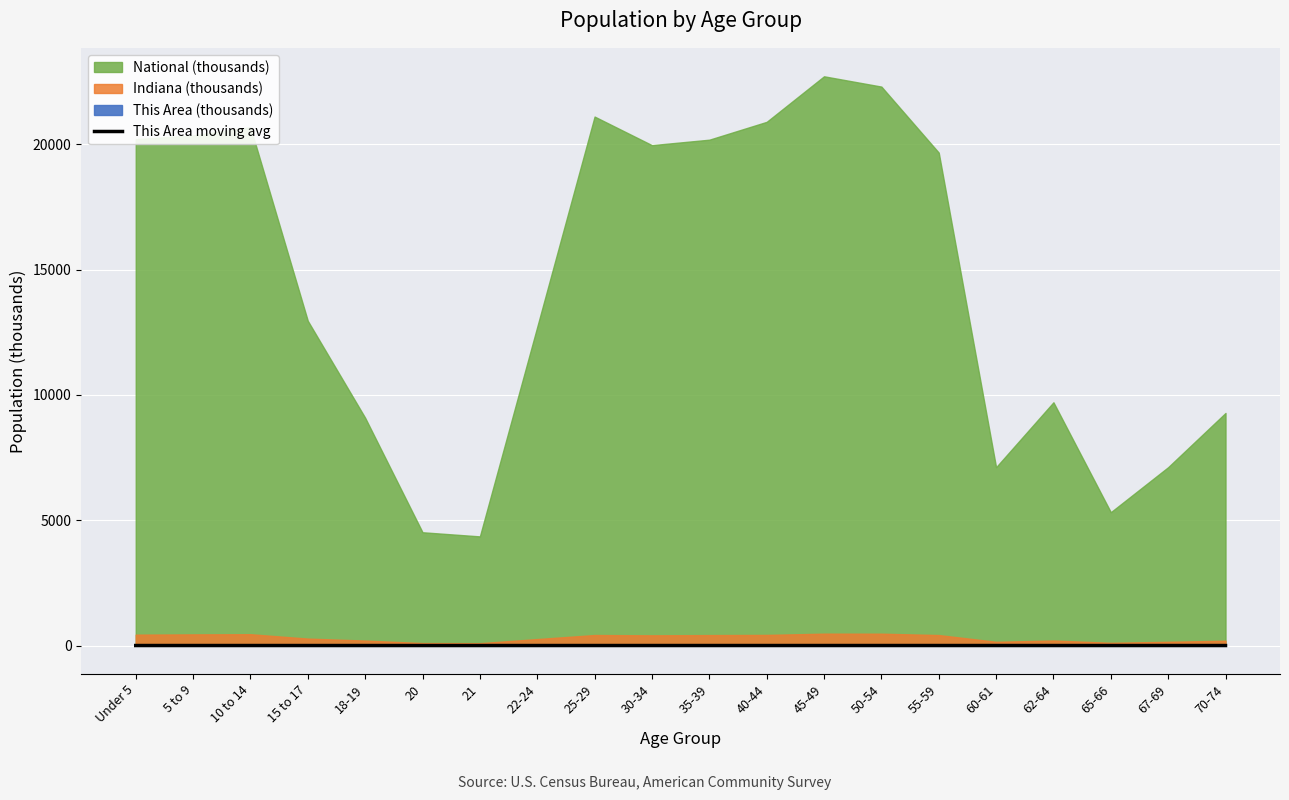

What is the label of the 18th point from the right?

10 to 14